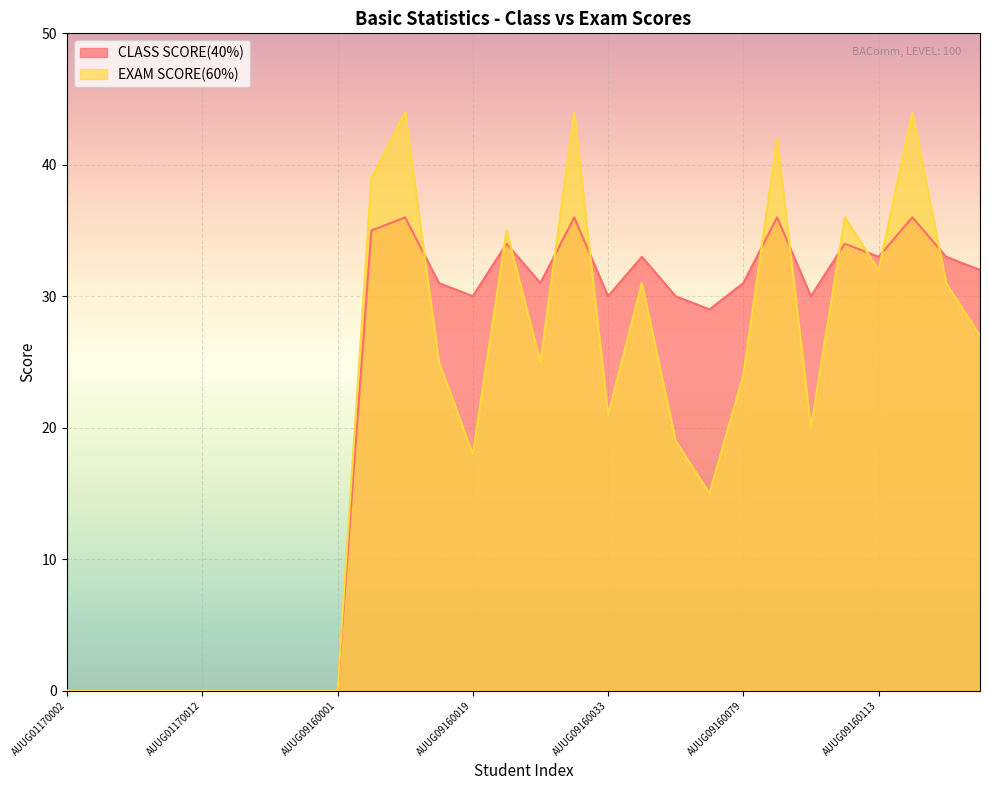

Where is the first local minimum for EXAM SCORE(60%)?

AUUG09160019